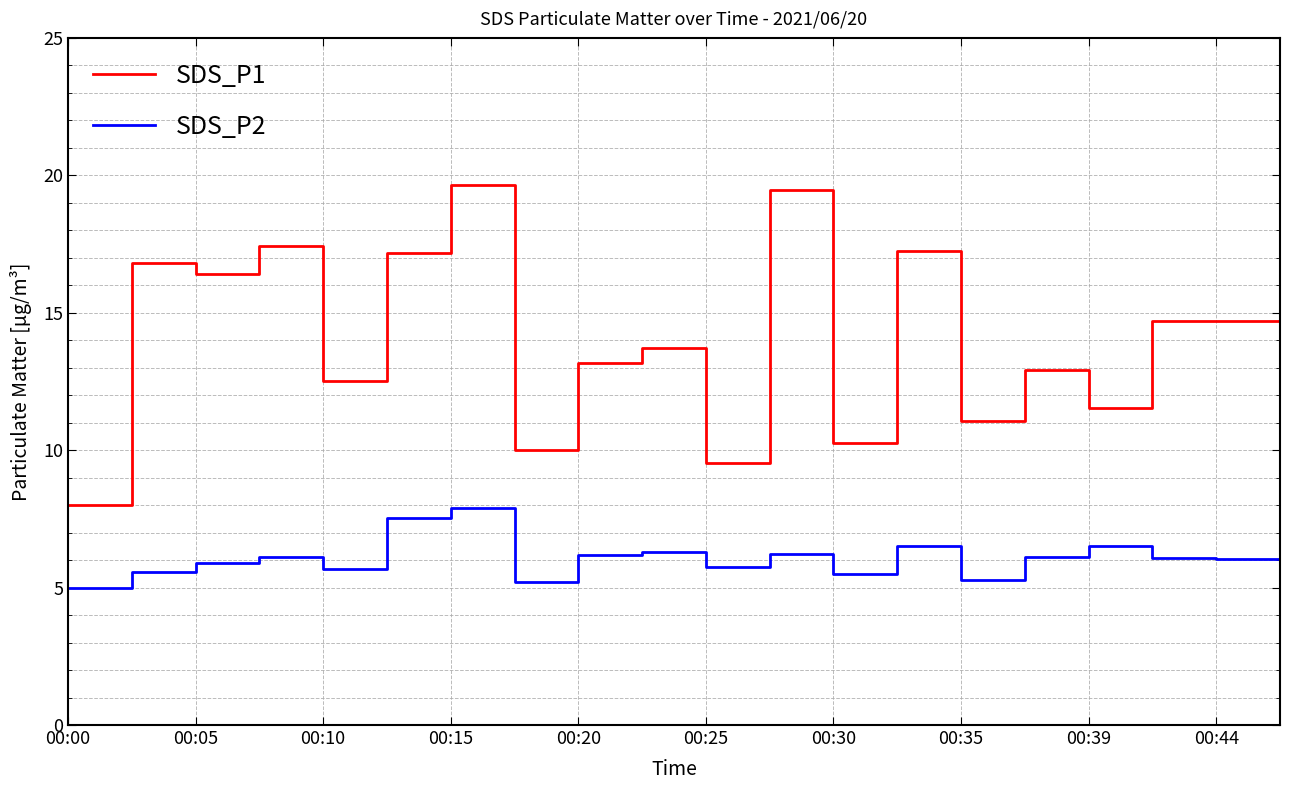

Which series has the largest range (max minus min)?

SDS_P1